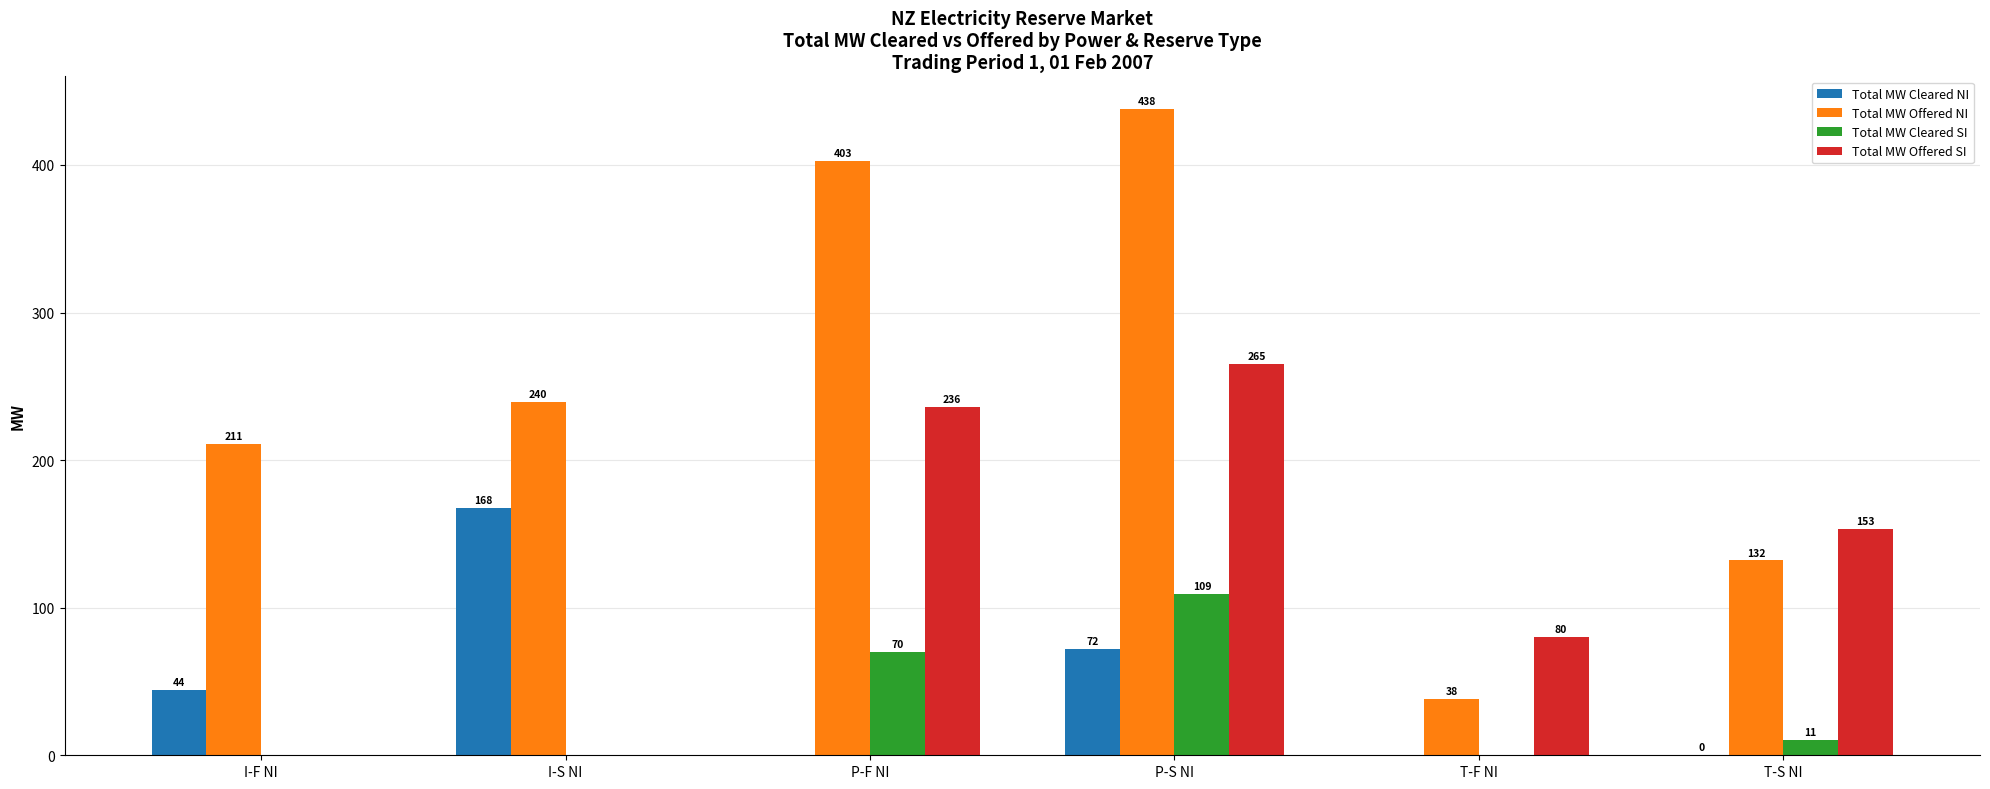

Where is Total MW Cleared NI nearest to the value 83?

P-S NI